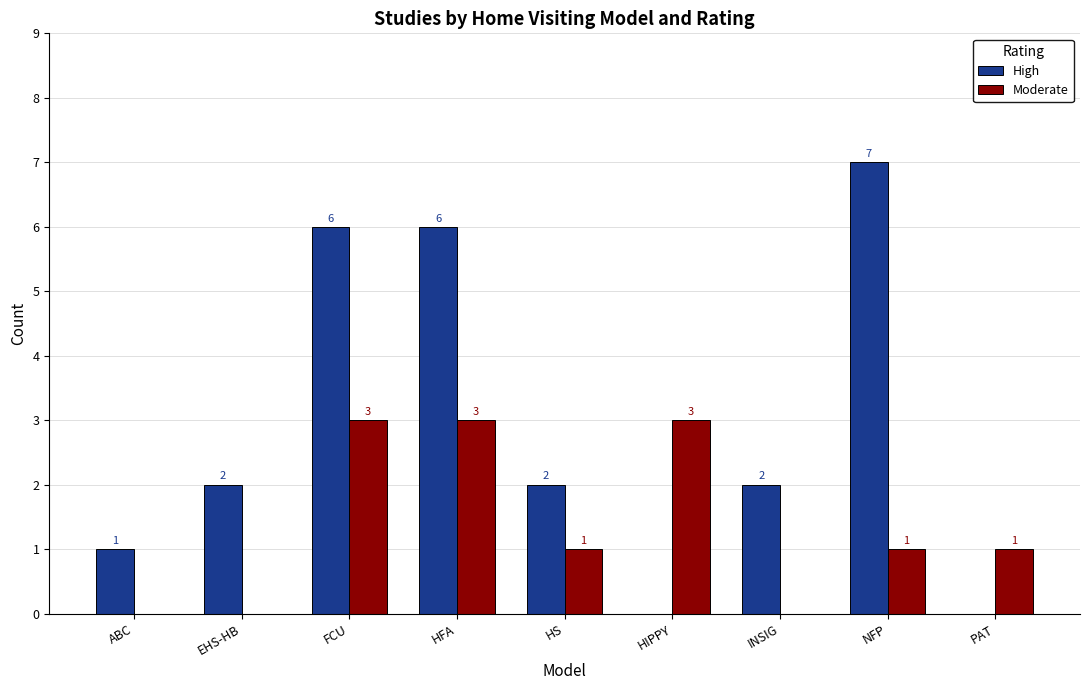

Are the bars horizontal?

No